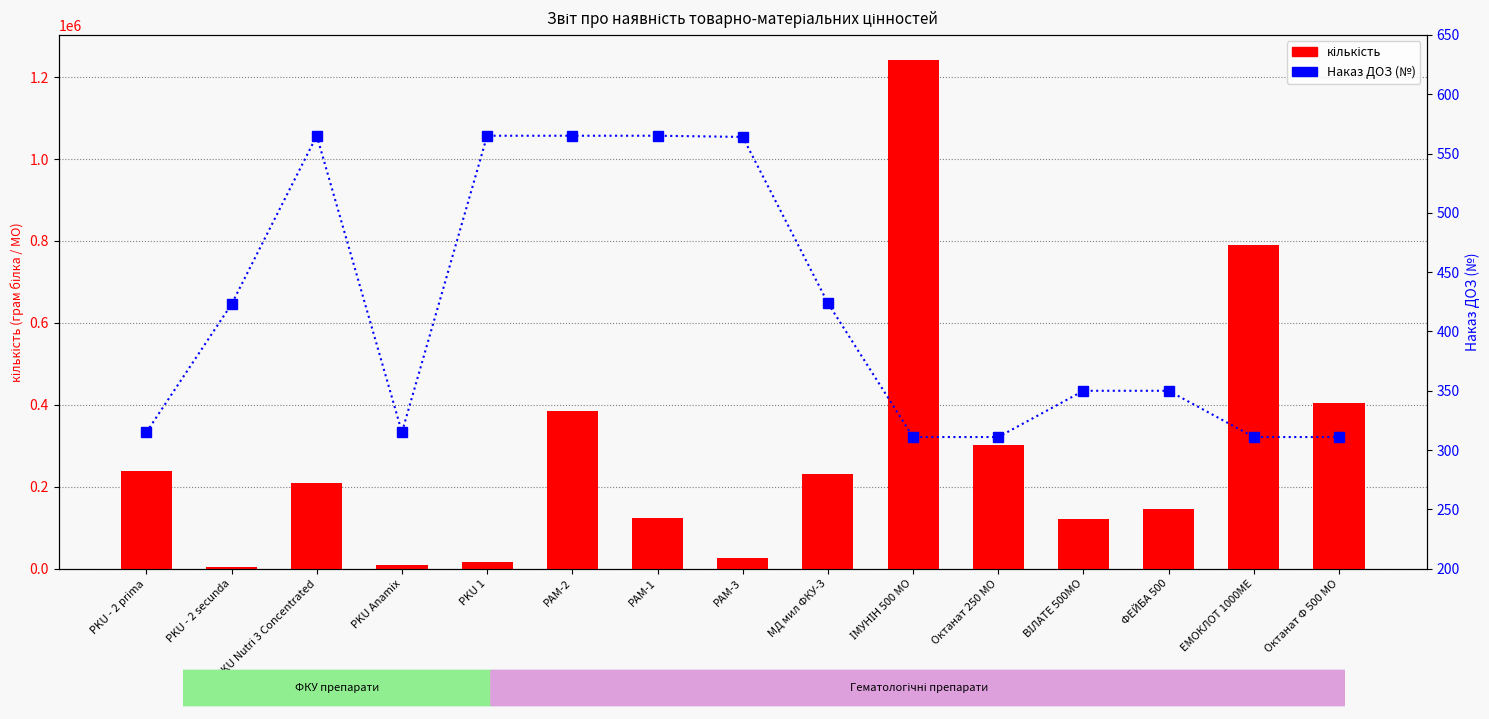

What is the value of the кількість bar at the 2nd from the left?

3500.0